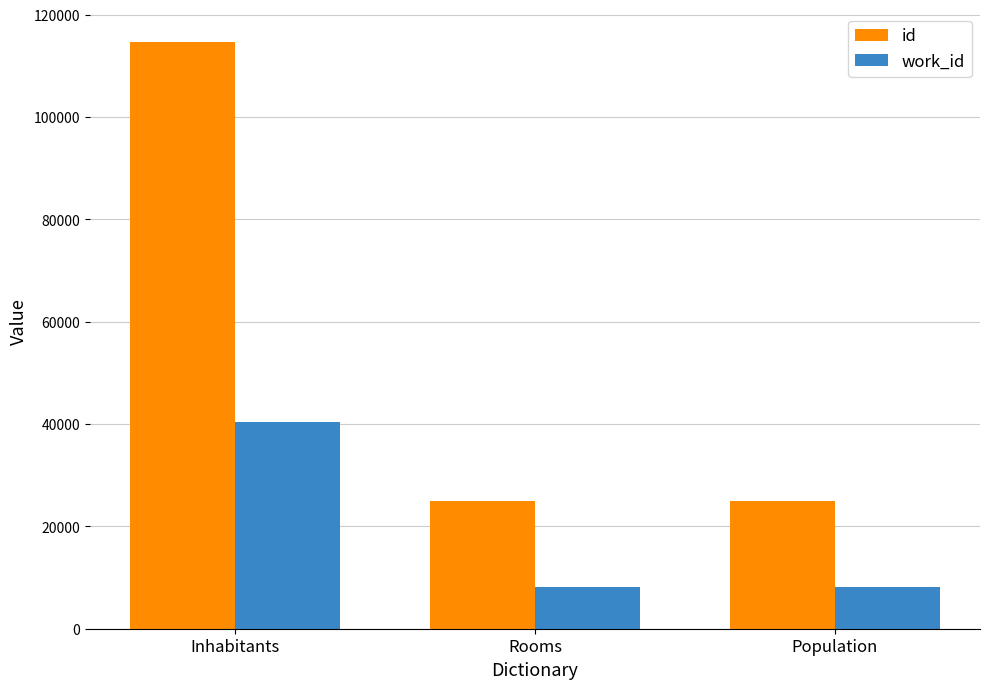

The work_id series shows 40494 at Inhabitants. True or false?

True